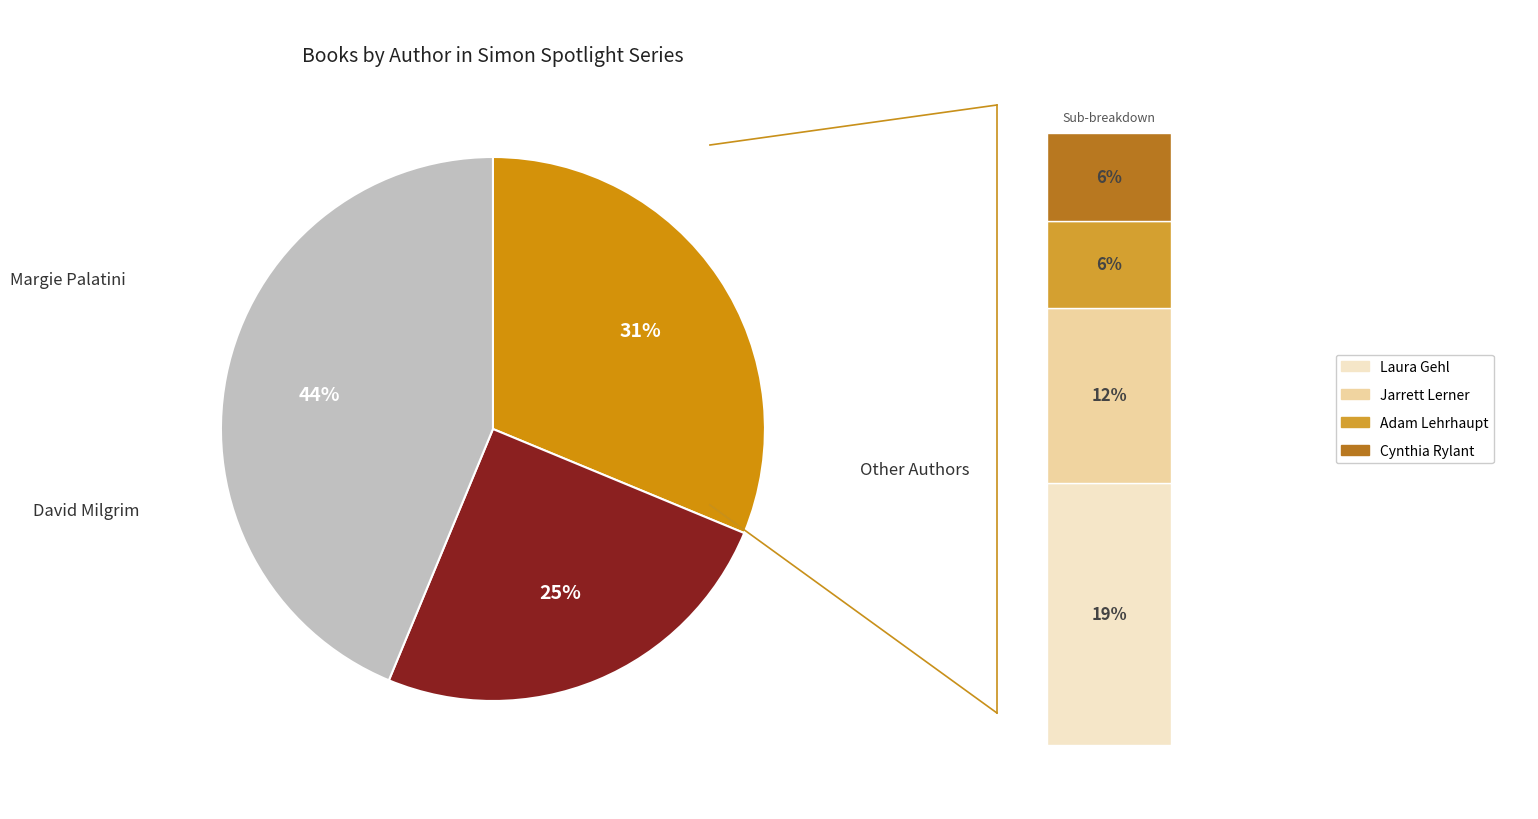

Is the sum of Cynthia Rylant and Laura Gehl greater than half?

No